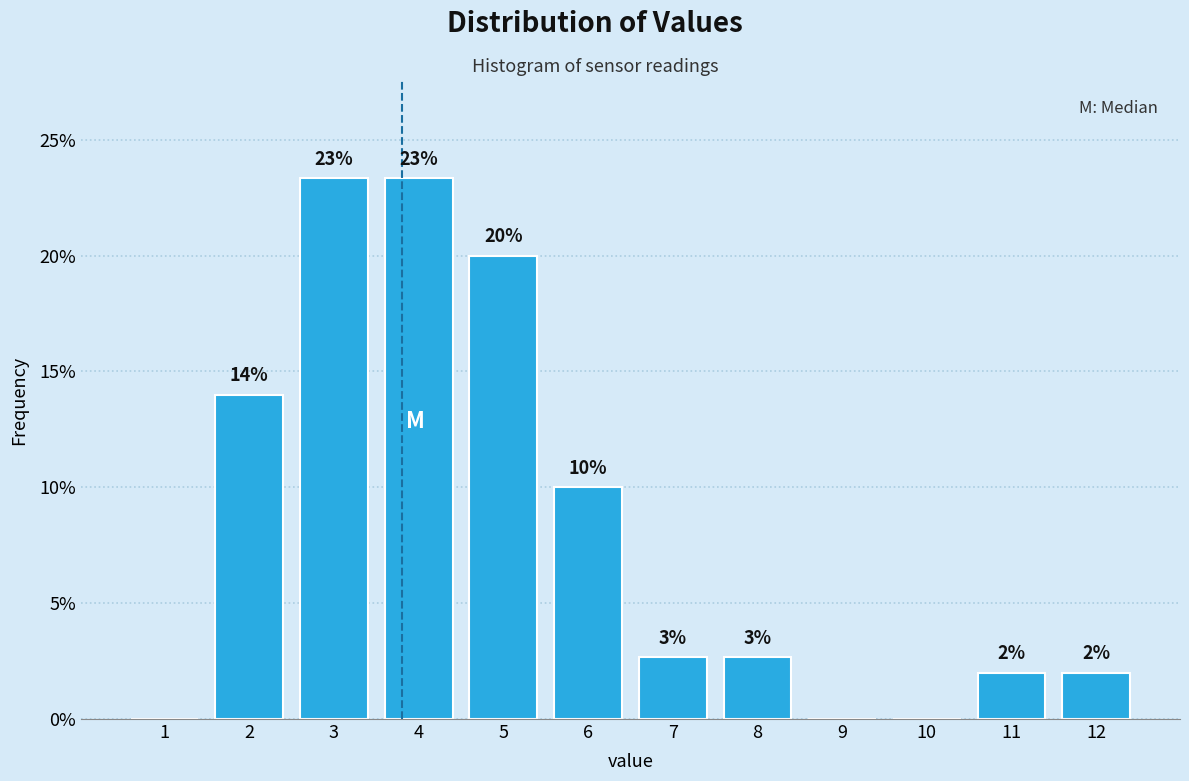

What is the greatest value displayed?

23.3